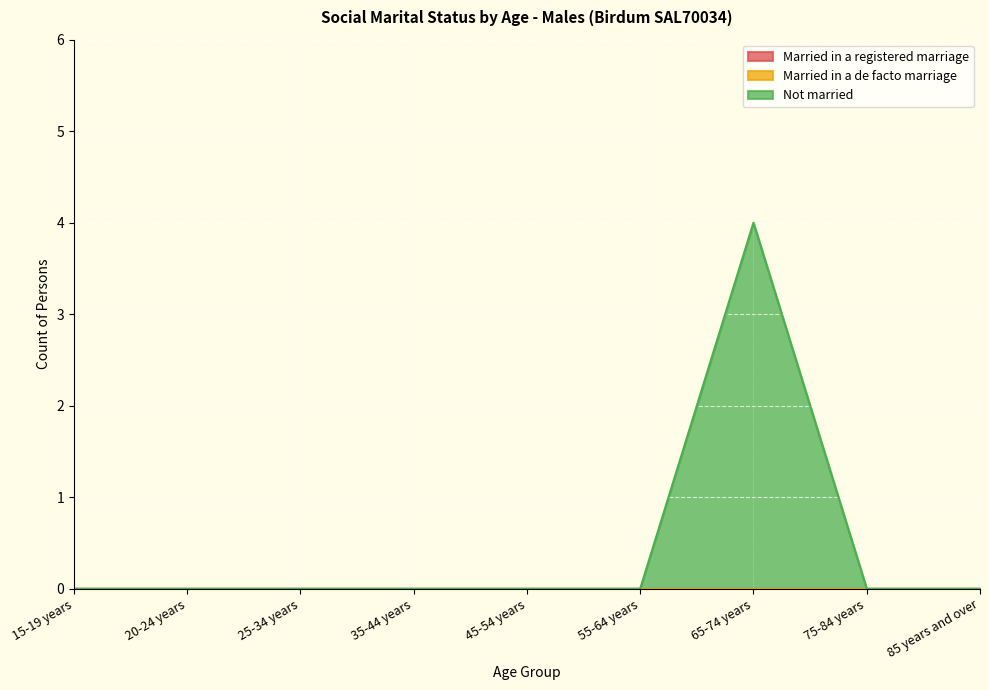

What is the difference between the Not married values at 55-64 years and 65-74 years?

4